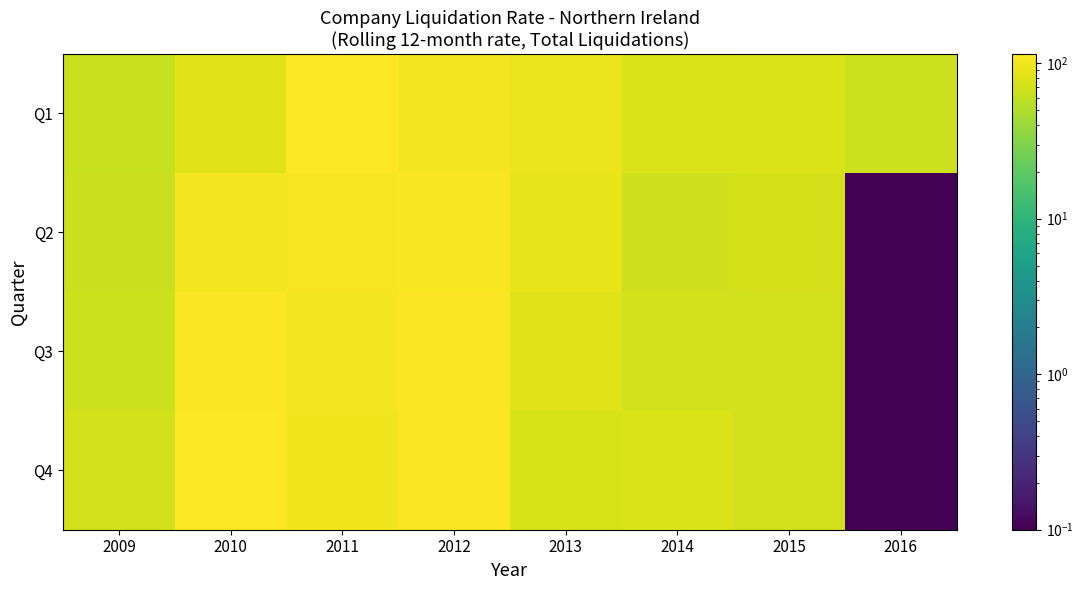

What is the spread (max minus min) of values at 2011?

14.6